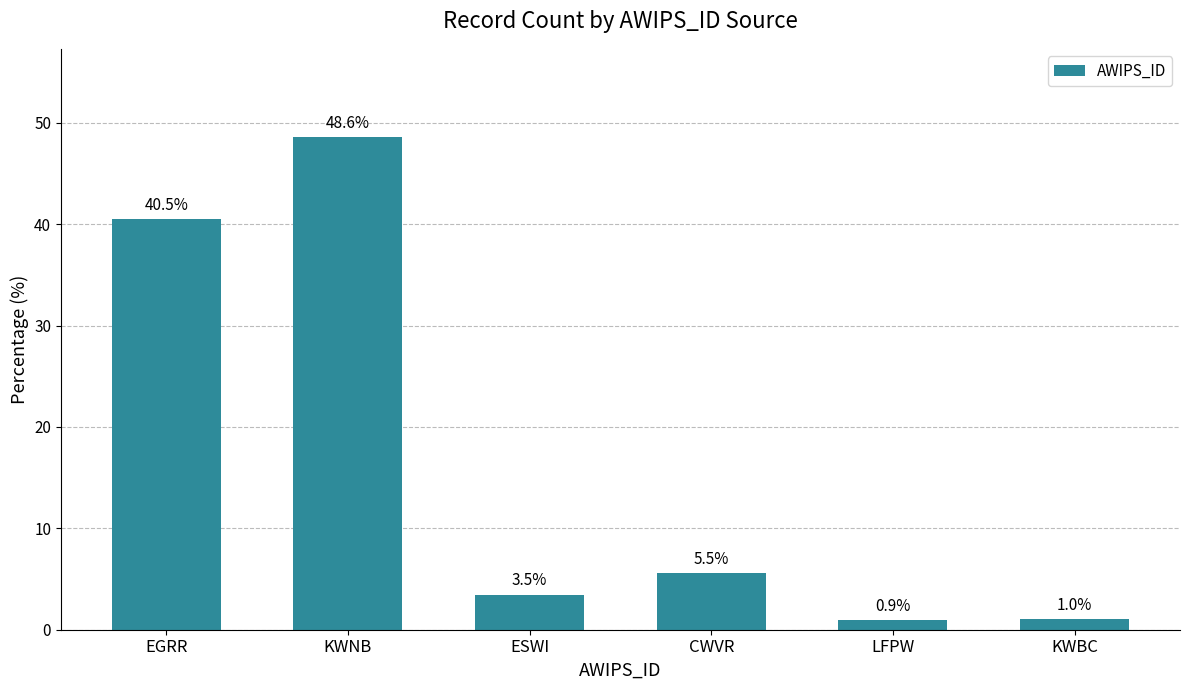

Count the number of values greater than 5.

3